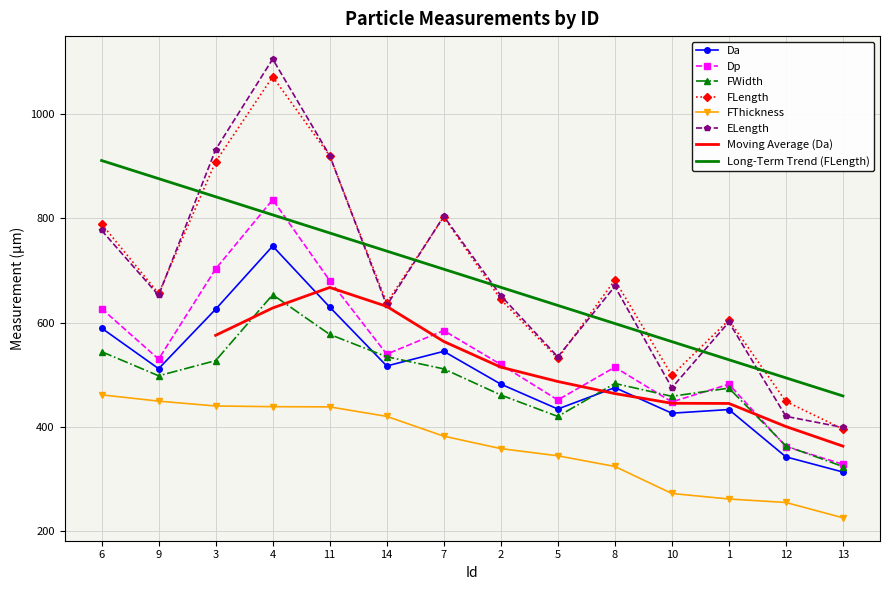

True or false: FLength and FWidth cross at least once.

False